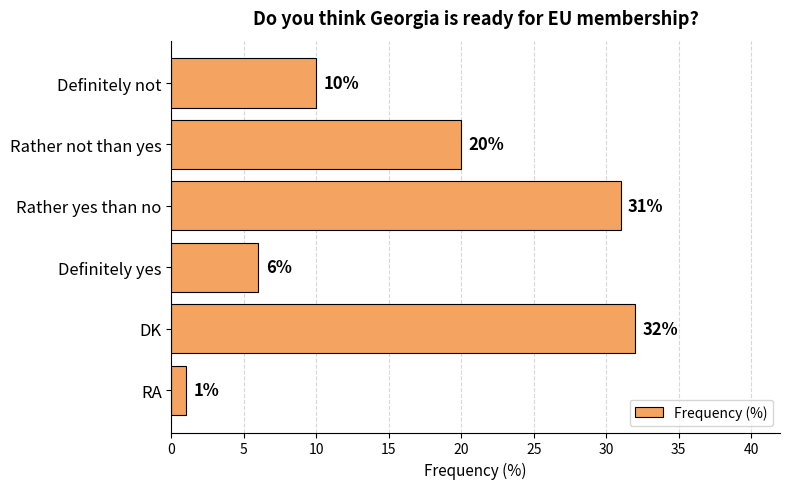

Which has a higher value, Definitely not or Rather yes than no?

Rather yes than no